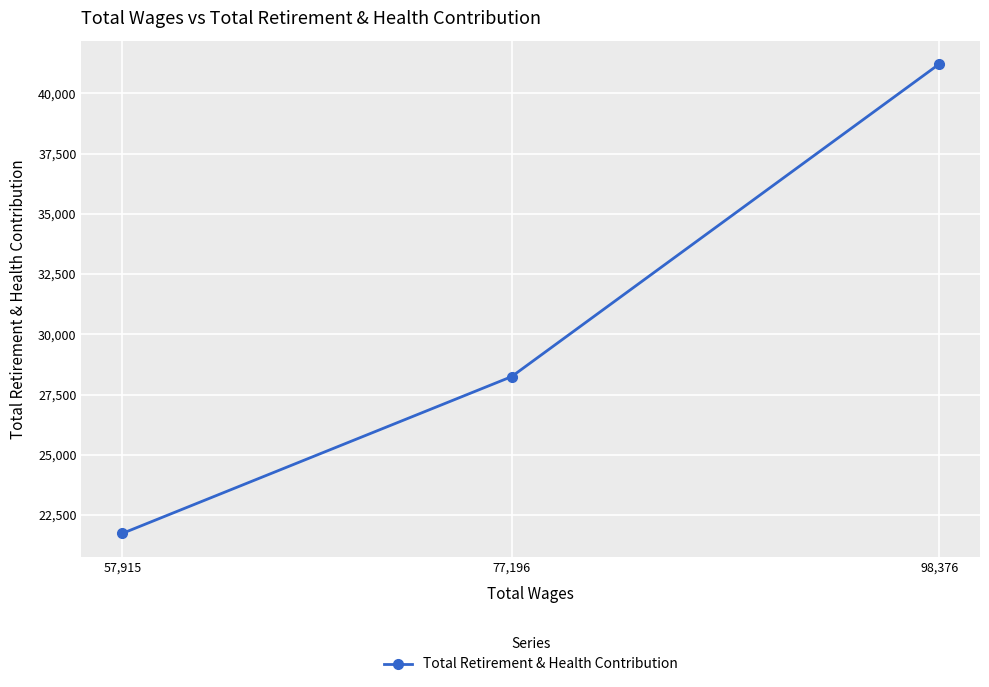

Which category has the lowest value across all series?

57,915